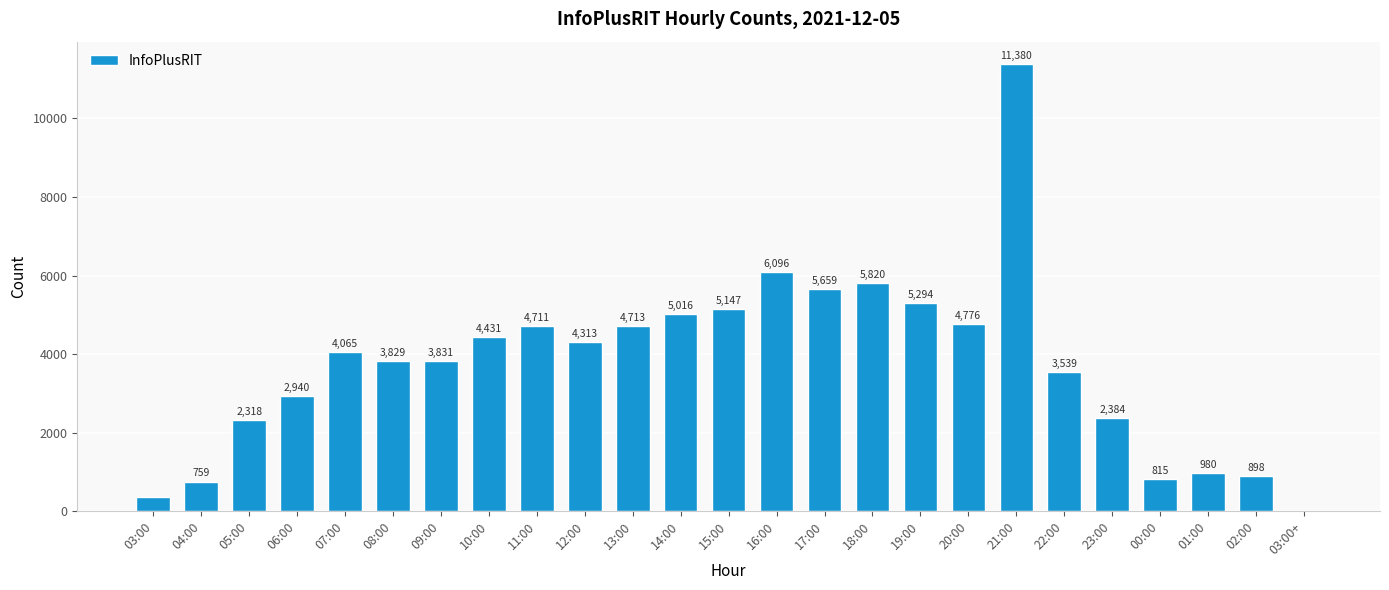

What is the sum of all values?

94088